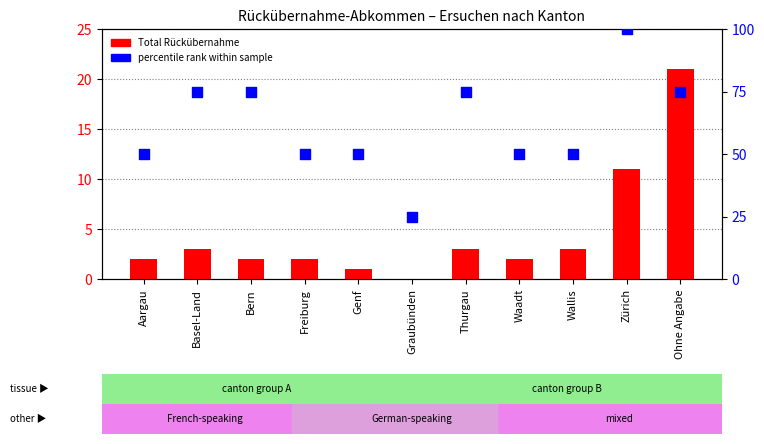

At which category is the sum across all series the highest?

Zürich